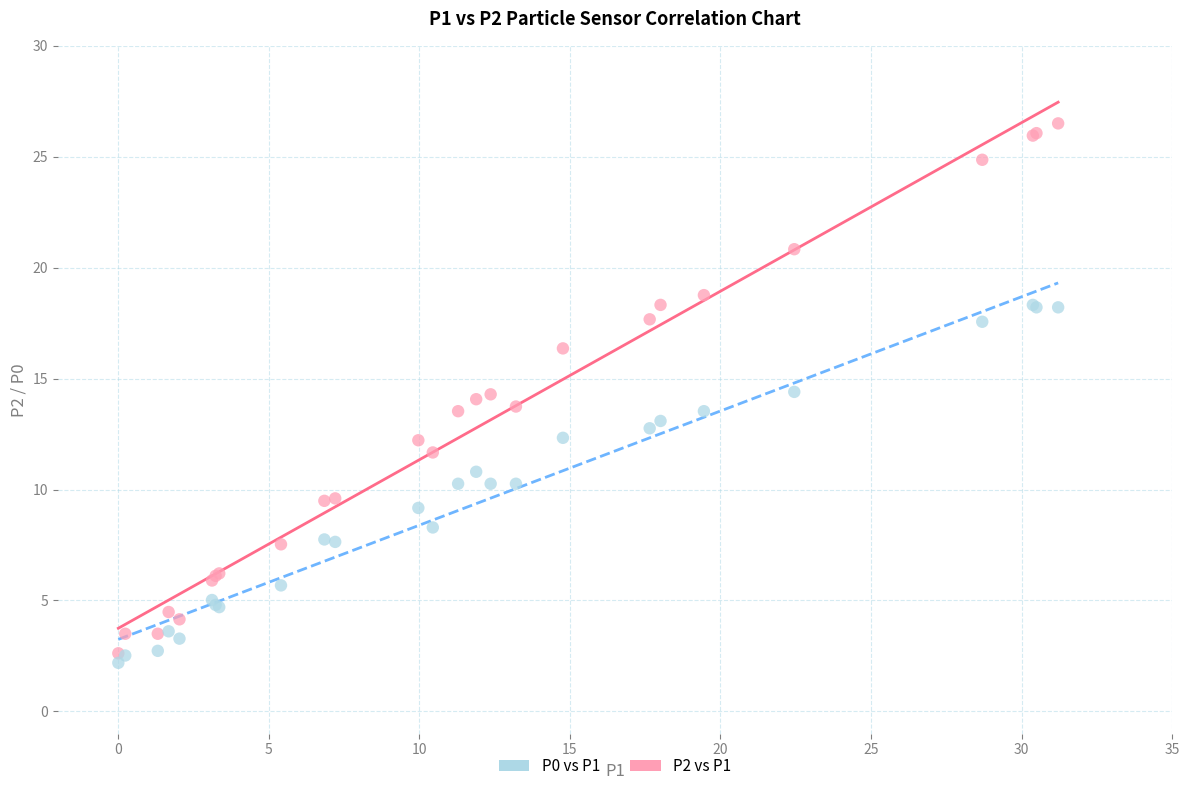

Which series reaches the minimum Y coordinate?

P0 vs P1